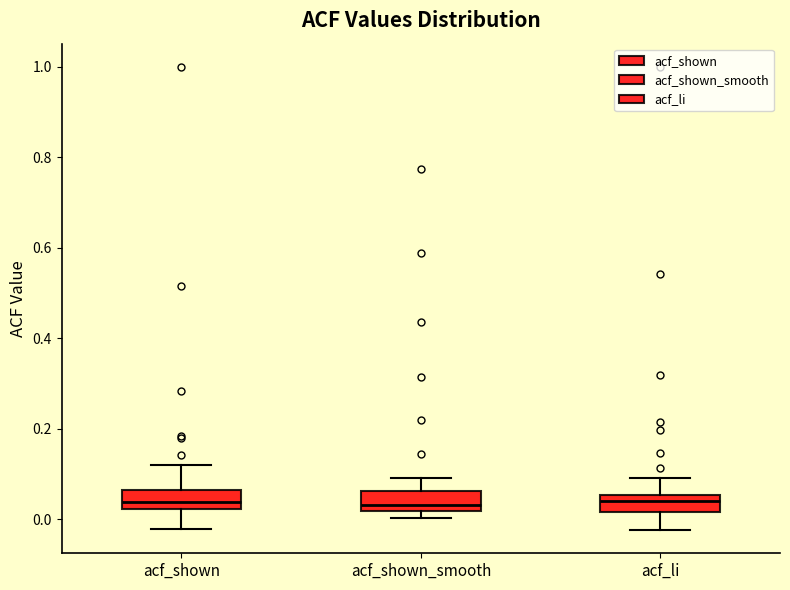

Reading left to right, read every box against the y-axis: the position of its median line, the range the box covers, and the ends of its whiskers. The values are not printed on the chart, so give them approximately, as read against the axis.

acf_shown: median 0.04, box 0.02 to 0.06, whiskers -0.02 to 0.12
acf_shown_smooth: median 0.04, box 0.02 to 0.06, whiskers 0.00 to 0.10
acf_li: median 0.04, box 0.02 to 0.06, whiskers -0.02 to 0.10